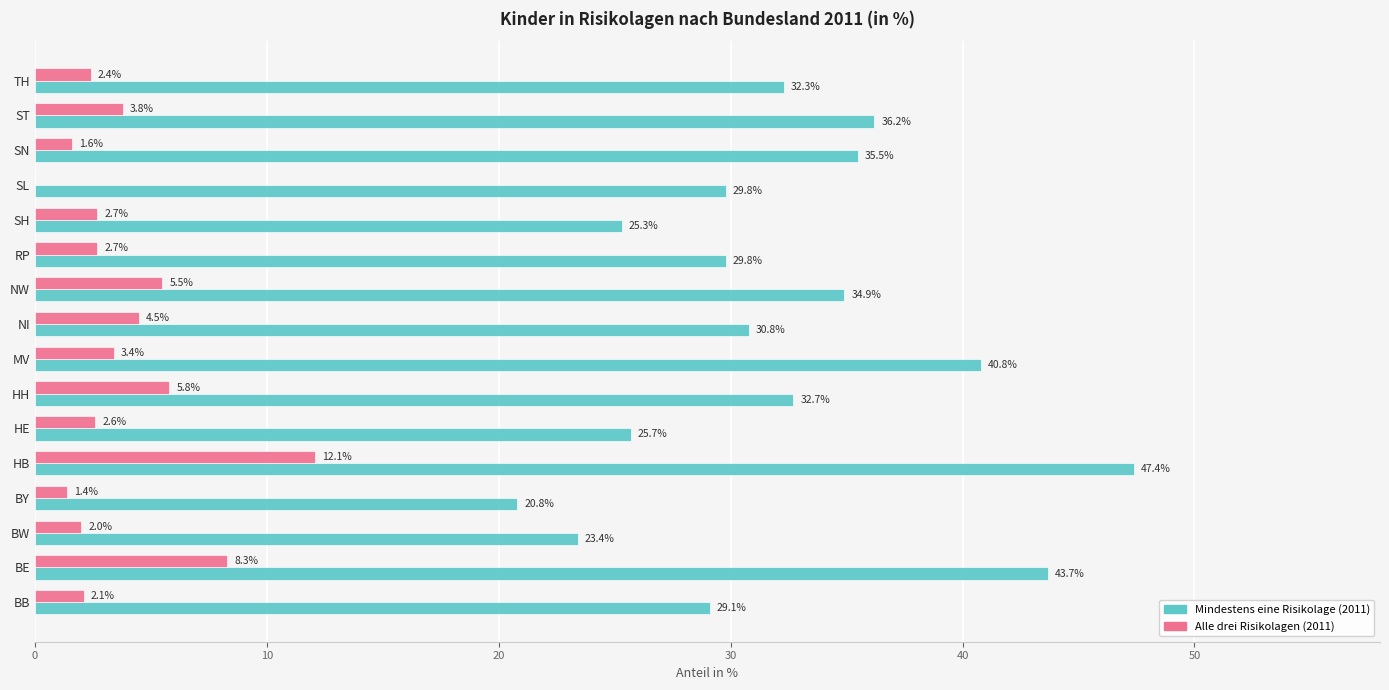

Read the Alle drei Risikolagen (2011) value at MV.

3.4